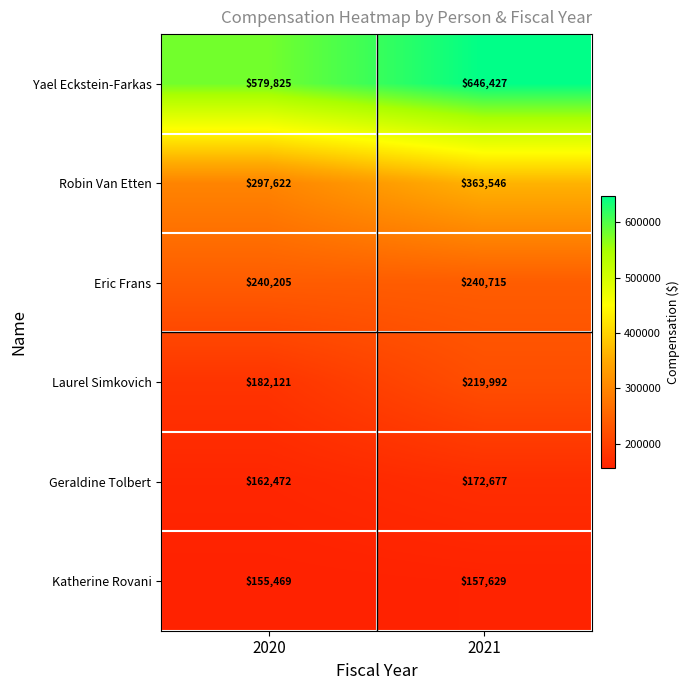

Where is Geraldine Tolbert nearest to the value 167574?

2020